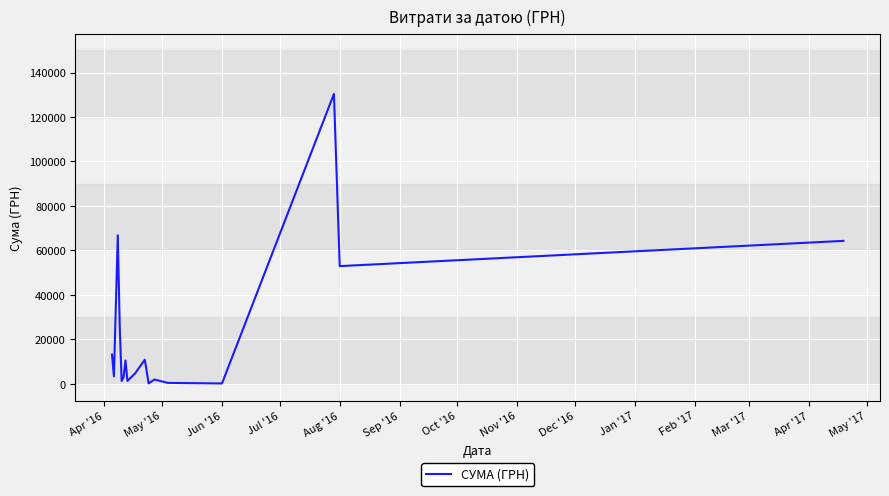

What is the greatest value displayed?

130379.7